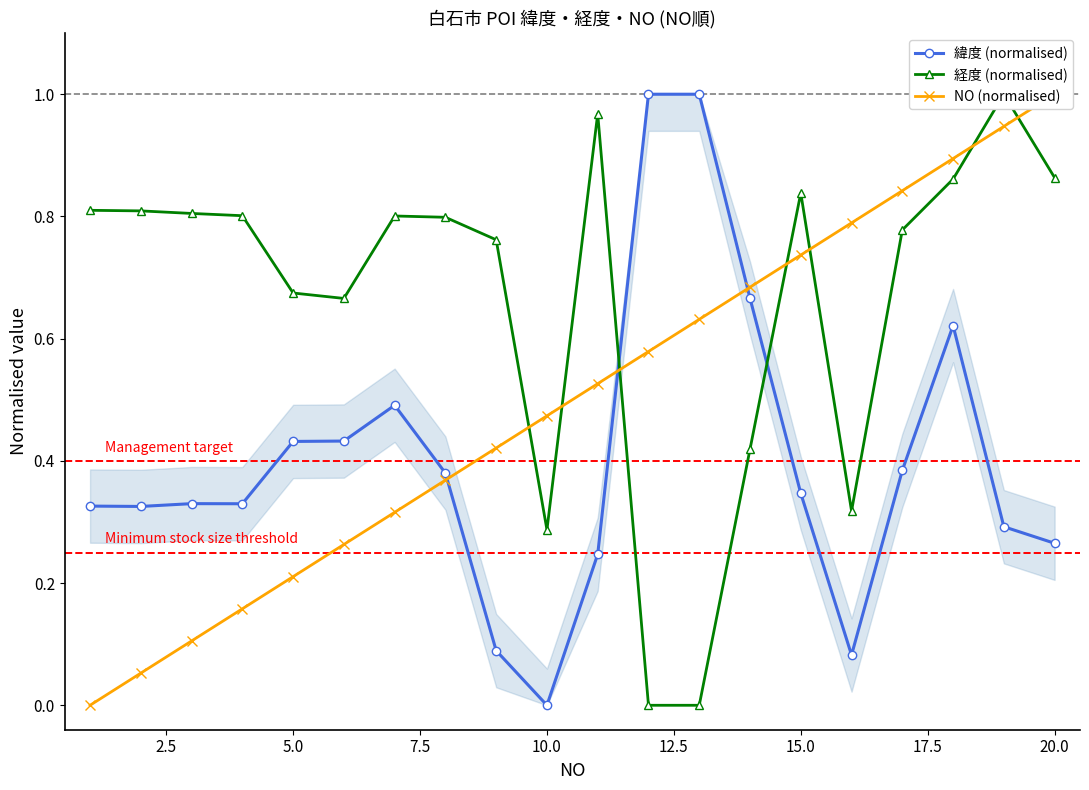

What is the maximum value for 緯度 (normalised)?

1.0